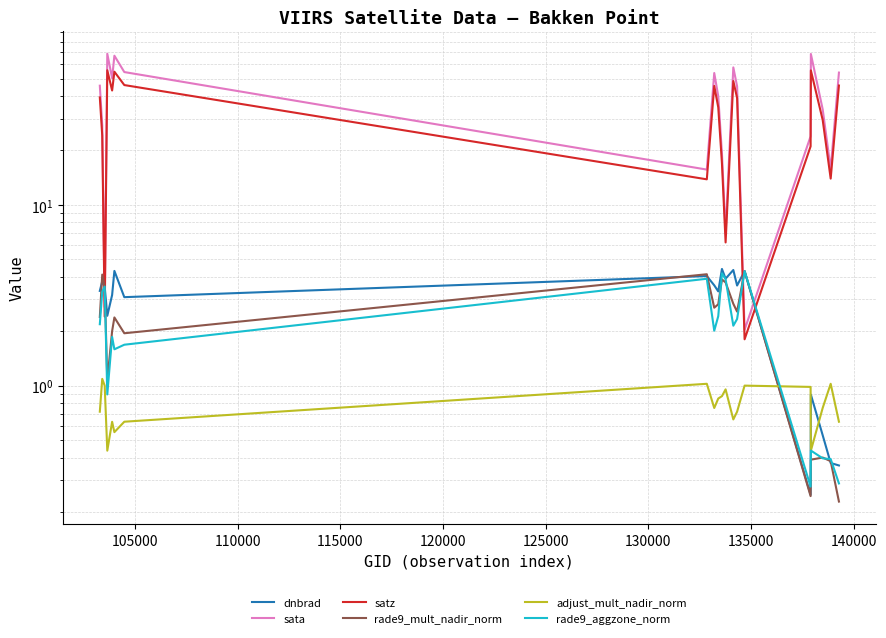

The adjust_mult_nadir_norm series shows 0.4 at 145000. True or false?

False